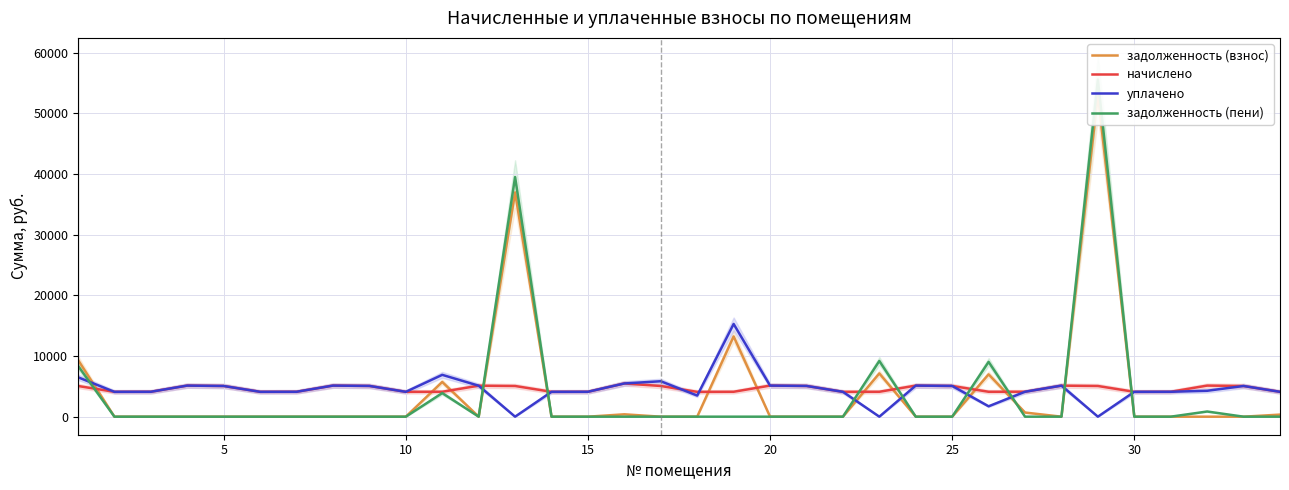

How many times do уплачено and задолженность (пени) cross each other?

9